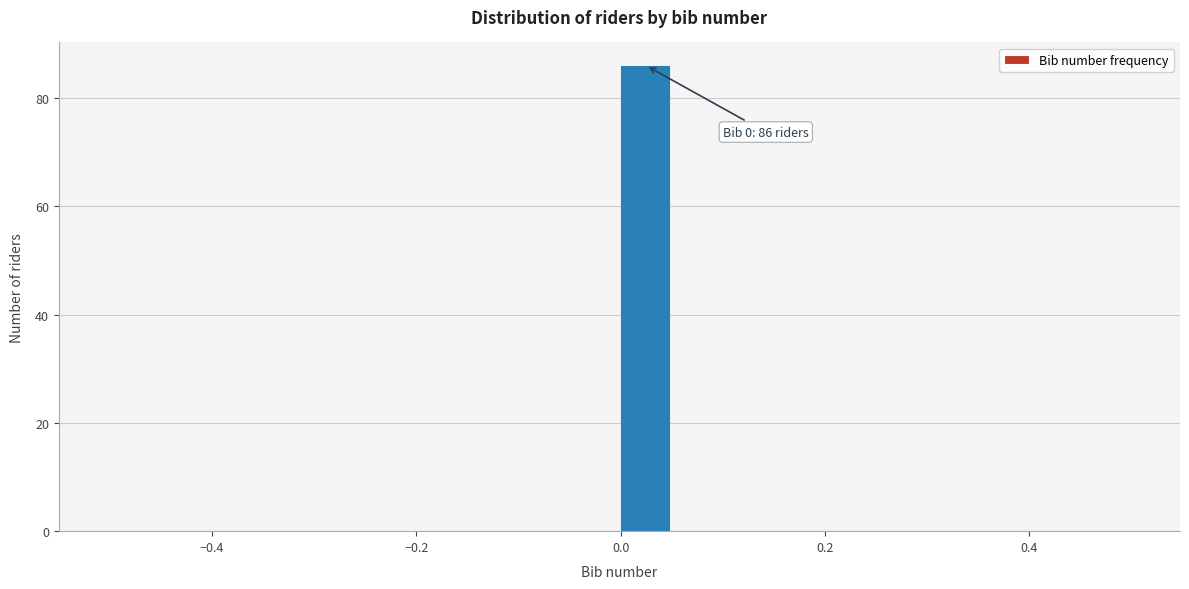

Read against the x-axis, roughly where is the centre of the tallest bar?

0.02